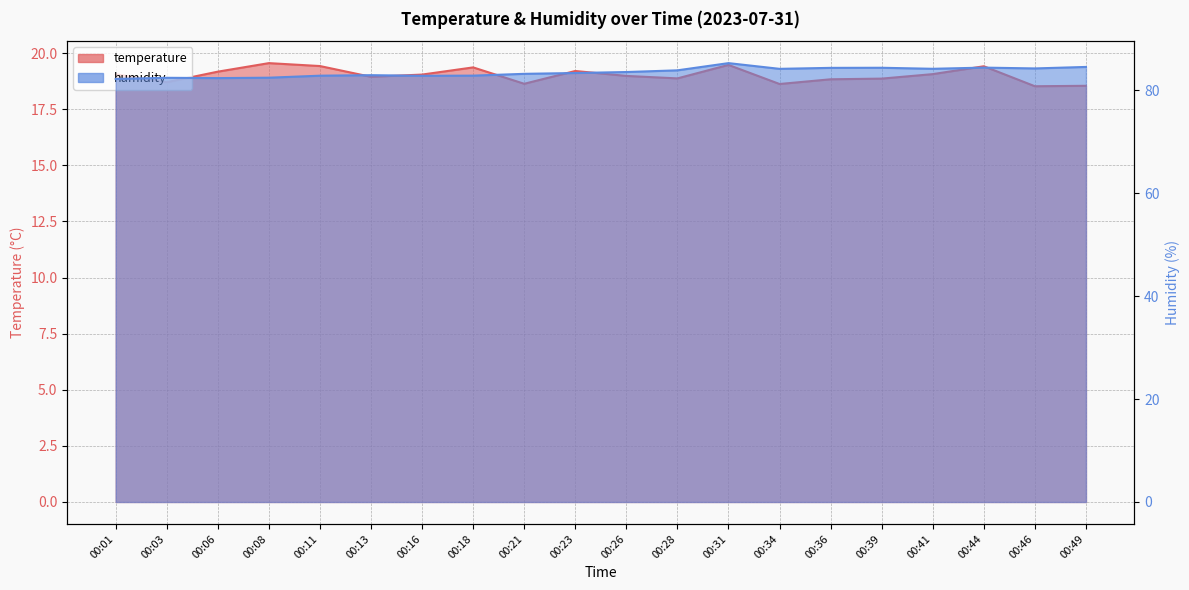

What is the greatest value displayed?

85.2